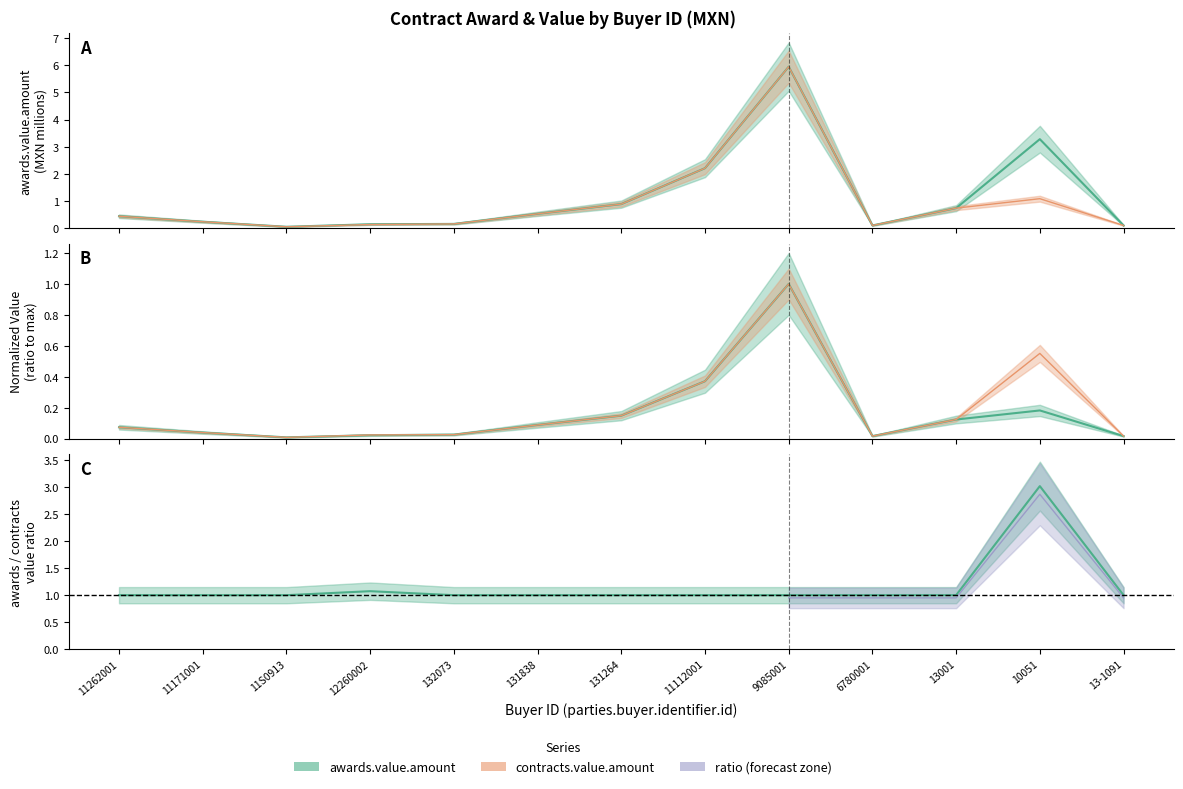

Rank the series by their average value, from highest to lowest.

awards.value.amount, contracts.value.amount